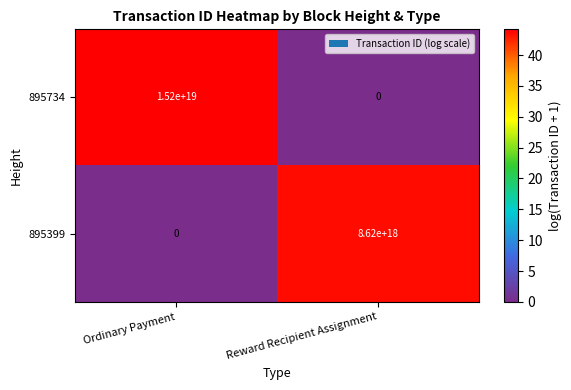

At which label is 895734 closest to 7600000000000000000?

Ordinary Payment